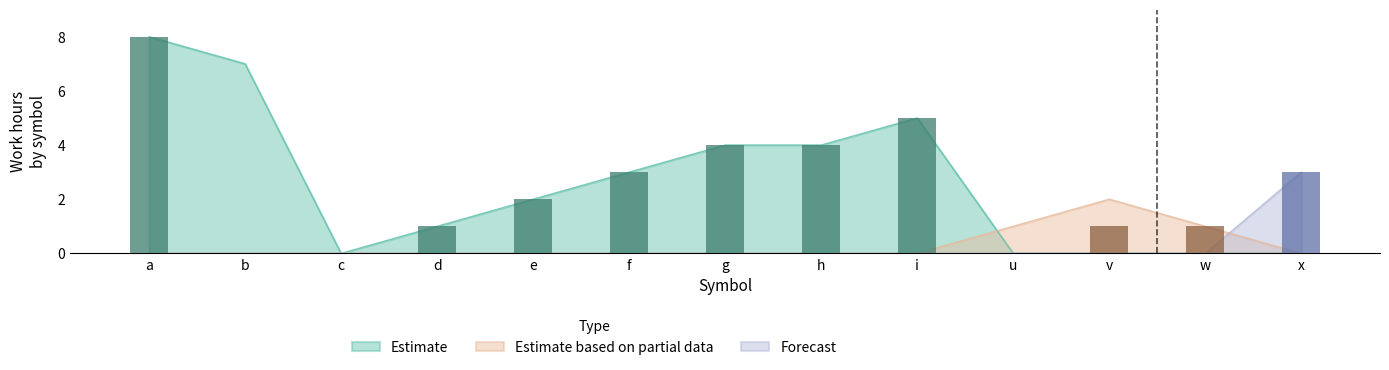

What is the difference between the highest and lowest values at e?

2